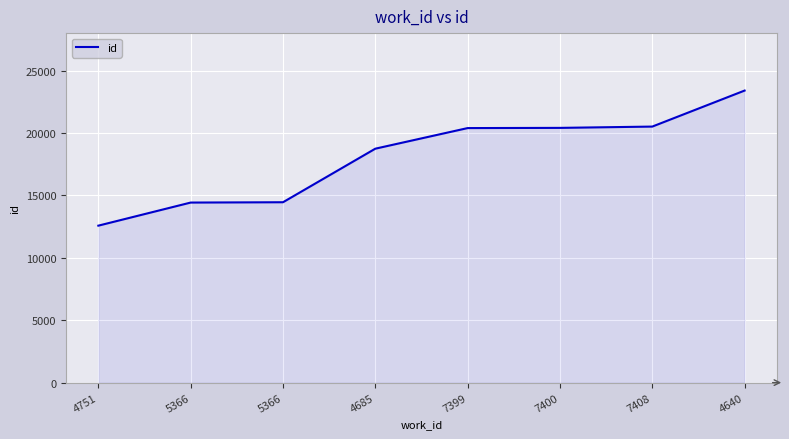

True or false: there are more than 0 points higher than both neighbors.

False